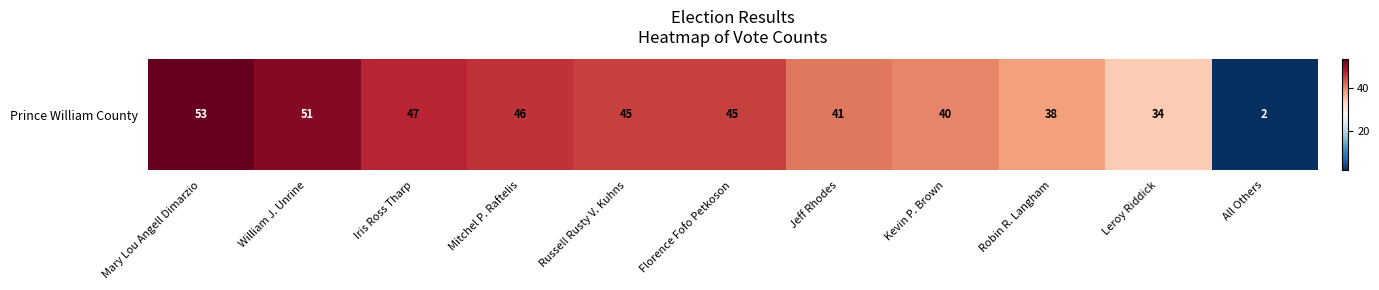

Which label corresponds to the smallest value in the chart?

All Others